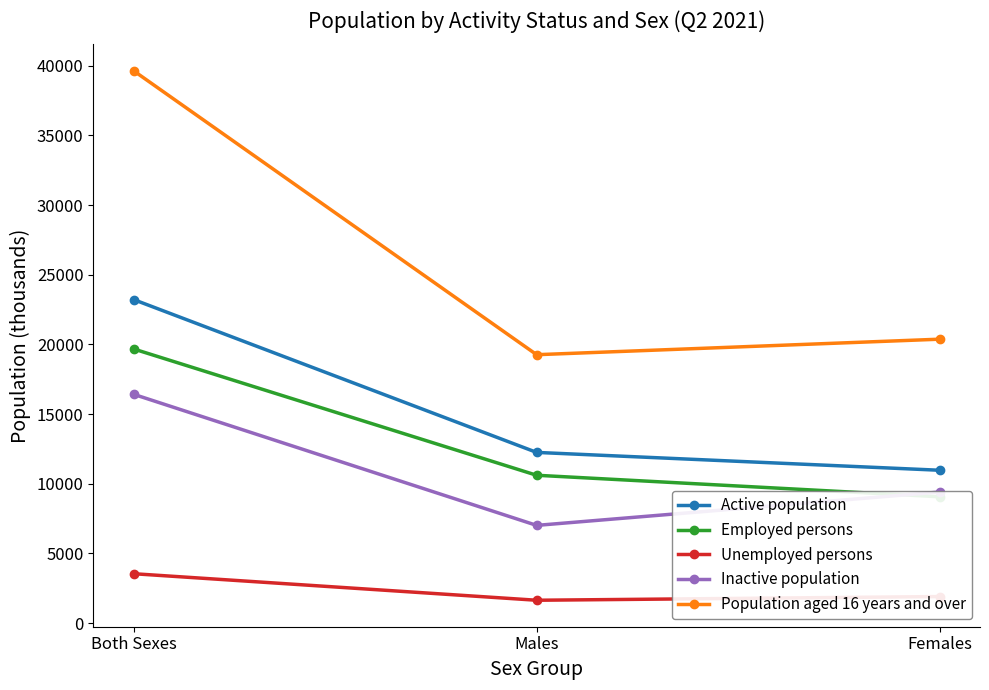

What is the value of the Active population point at the 3rd from the left?

10967.5